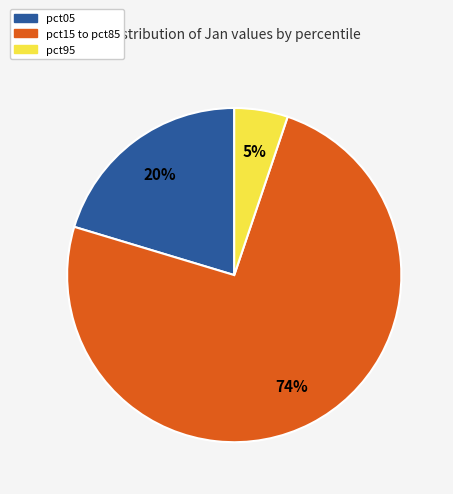

How many segments does this pie chart have?

3